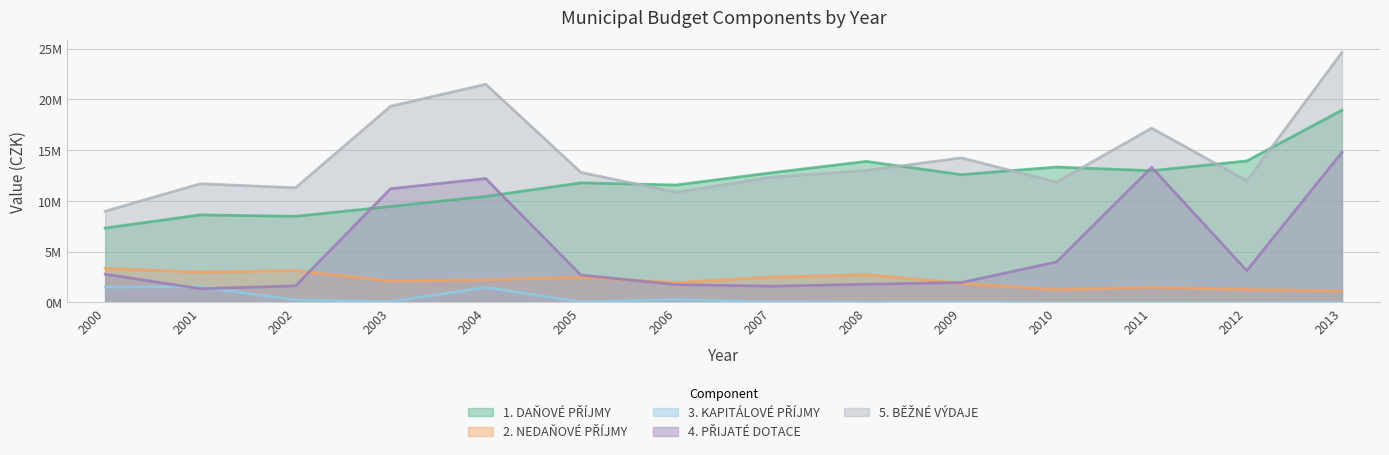

What is the approximate value of 3. KAPITÁLOVÉ PŘÍJMY at 2008, to the nearest 50?

7800